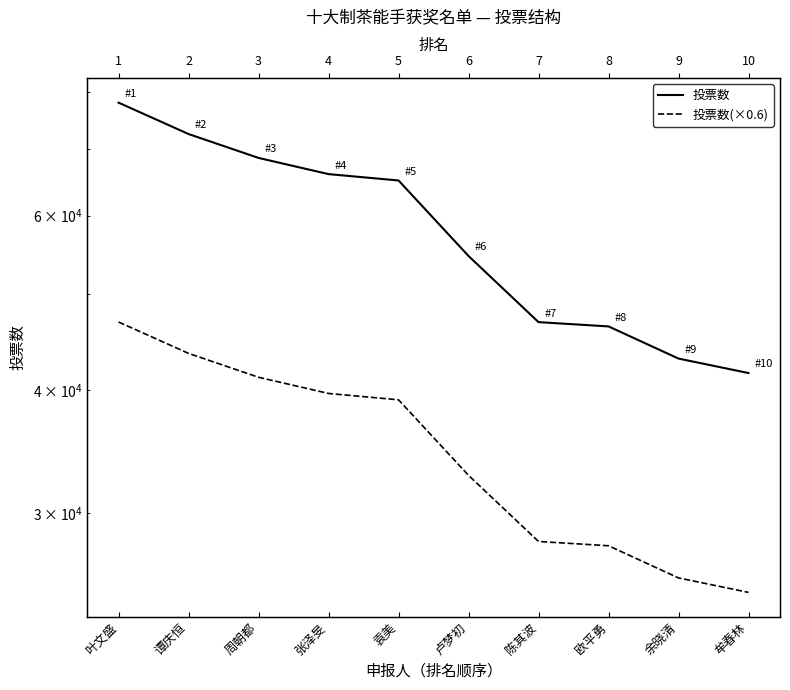

What is the sum of all 投票数 values?

582886.0